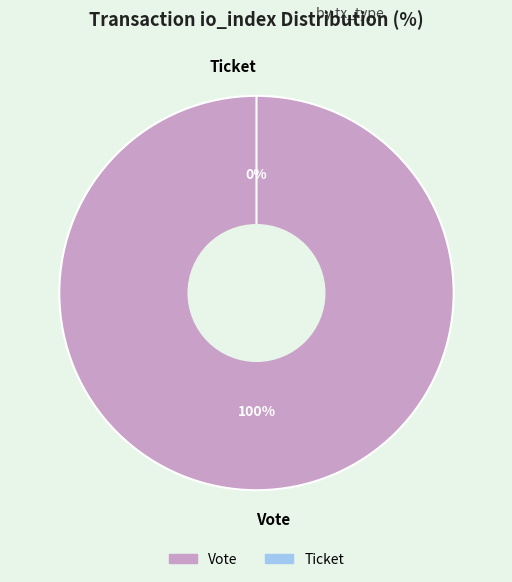

Is it true that Vote is 87% of the pie?

False